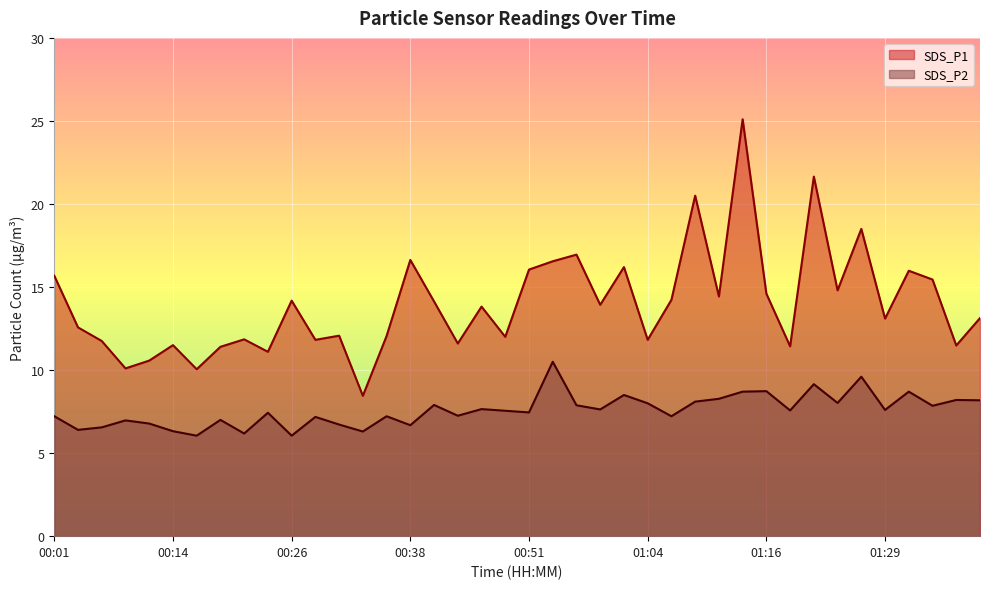

At which category is the sum across all series the highest?

01:14